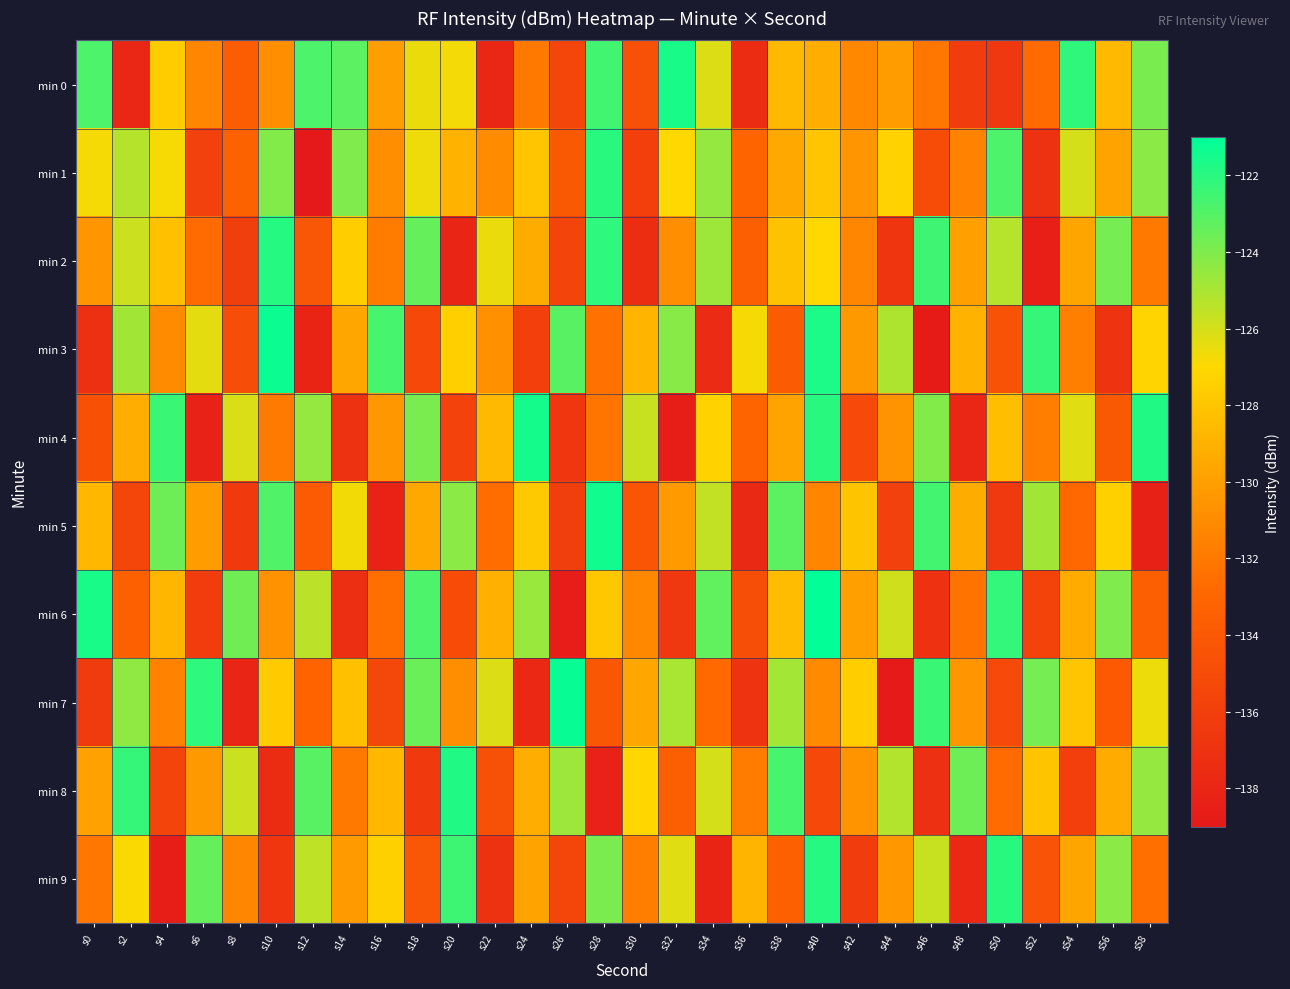

Reading right to left, list all the values displayed in this chart.

min 0: s58=-123.9	s56=-128.6	s54=-122.1	s52=-132.7	s50=-136.5	s48=-136.3	s46=-132.1	s44=-130.1	s42=-131.2	s40=-129.2	s38=-128.6	s36=-137.5	s34=-126.2	s32=-121.6	s30=-134.6	s28=-122.6	s26=-135.5	s24=-132.0	s22=-137.9	s20=-126.7	s18=-126.5	s16=-130.1	s14=-123.2	s12=-122.8	s10=-130.9	s8=-133.6	s6=-131.3	s4=-127.6	s2=-137.9	s0=-122.8
min 1: s58=-124.3	s56=-129.8	s54=-126.0	s52=-137.0	s50=-122.8	s48=-131.5	s46=-135.0	s44=-127.3	s42=-130.5	s40=-128.0	s38=-129.5	s36=-133.0	s34=-124.5	s32=-127.0	s30=-136.0	s28=-122.0	s26=-134.0	s24=-128.0	s22=-131.0	s20=-129.0	s18=-126.6	s16=-130.8	s14=-124.0	s12=-138.9	s10=-124.1	s8=-133.3	s6=-135.8	s4=-126.8	s2=-125.3	s0=-126.8
min 2: s58=-132.0	s56=-123.8	s54=-129.7	s52=-138.5	s50=-125.3	s48=-130.0	s46=-122.5	s44=-136.8	s42=-131.3	s40=-127.0	s38=-128.2	s36=-133.5	s34=-124.7	s32=-130.9	s30=-137.4	s28=-122.1	s26=-135.6	s24=-129.3	s22=-126.5	s20=-138.0	s18=-123.4	s16=-131.8	s14=-127.6	s12=-134.2	s10=-121.9	s8=-136.1	s6=-132.7	s4=-128.3	s2=-125.8	s0=-130.5
min 3: s58=-127.2	s56=-136.9	s54=-131.6	s52=-122.3	s50=-134.5	s48=-129.0	s46=-138.8	s44=-125.1	s42=-130.3	s40=-121.7	s38=-133.7	s36=-126.8	s34=-137.6	s32=-124.2	s30=-128.9	s28=-132.4	s26=-123.1	s24=-136.0	s22=-130.8	s20=-127.5	s18=-135.3	s16=-122.7	s14=-129.6	s12=-138.1	s10=-121.3	s8=-134.9	s6=-126.4	s4=-131.0	s2=-124.8	s0=-137.2
min 4: s58=-121.8	s56=-134.0	s54=-126.3	s52=-131.7	s50=-128.4	s48=-137.9	s46=-124.1	s44=-130.6	s42=-135.2	s40=-122.0	s38=-129.8	s36=-133.1	s34=-127.3	s32=-138.6	s30=-125.7	s28=-132.2	s26=-136.7	s24=-121.5	s22=-128.6	s20=-135.8	s18=-123.9	s16=-130.4	s14=-137.0	s12=-124.5	s10=-131.9	s8=-126.1	s6=-138.3	s4=-122.4	s2=-129.2	s0=-134.6
min 5: s58=-138.4	s56=-127.4	s54=-132.9	s52=-124.8	s50=-136.5	s48=-129.3	s46=-122.6	s44=-135.9	s42=-128.1	s40=-131.4	s38=-123.2	s36=-137.7	s34=-125.6	s32=-130.2	s30=-134.3	s28=-121.4	s26=-136.1	s24=-127.8	s22=-132.6	s20=-124.3	s18=-129.5	s16=-138.2	s14=-126.7	s12=-133.8	s10=-122.9	s8=-136.4	s6=-130.1	s4=-123.6	s2=-135.5	s0=-128.7
min 6: s58=-133.6	s56=-124.0	s54=-129.4	s52=-135.7	s50=-122.2	s48=-132.3	s46=-137.1	s44=-125.9	s42=-130.0	s40=-121.1	s38=-128.5	s36=-134.8	s34=-123.3	s32=-136.6	s30=-131.2	s28=-127.9	s26=-138.7	s24=-124.6	s22=-129.1	s20=-135.0	s18=-122.8	s16=-132.5	s14=-137.3	s12=-125.4	s10=-130.7	s8=-123.7	s6=-136.2	s4=-128.8	s2=-133.4	s0=-121.6
min 7: s58=-126.6	s56=-133.9	s54=-128.0	s52=-123.8	s50=-135.1	s48=-130.5	s46=-122.4	s44=-138.9	s42=-127.6	s40=-131.1	s38=-124.9	s36=-136.9	s34=-132.8	s32=-125.0	s30=-129.6	s28=-134.1	s26=-121.2	s24=-137.8	s22=-126.2	s20=-130.9	s18=-123.5	s16=-135.4	s14=-128.3	s12=-133.2	s10=-127.7	s8=-138.0	s6=-122.1	s4=-131.5	s2=-124.4	s0=-136.3
min 8: s58=-124.5	s56=-129.4	s54=-136.0	s52=-128.1	s50=-132.7	s48=-123.6	s46=-137.2	s44=-125.2	s42=-130.6	s40=-135.3	s38=-122.7	s36=-131.8	s34=-126.0	s32=-133.5	s30=-127.1	s28=-138.3	s26=-124.7	s24=-129.2	s22=-134.7	s20=-121.8	s18=-136.4	s16=-128.7	s14=-132.0	s12=-123.1	s10=-137.5	s8=-125.8	s6=-130.3	s4=-135.6	s2=-122.3	s0=-129.9
min 9: s58=-132.5	s56=-124.3	s54=-129.7	s52=-134.4	s50=-122.0	s48=-137.8	s46=-125.7	s44=-130.4	s42=-136.2	s40=-121.9	s38=-133.4	s36=-128.9	s34=-138.1	s32=-126.3	s30=-131.7	s28=-123.9	s26=-135.5	s24=-129.8	s22=-137.0	s20=-122.5	s18=-134.2	s16=-127.4	s14=-130.2	s12=-125.5	s10=-136.7	s8=-131.3	s6=-123.4	s4=-138.6	s2=-126.9	s0=-132.1